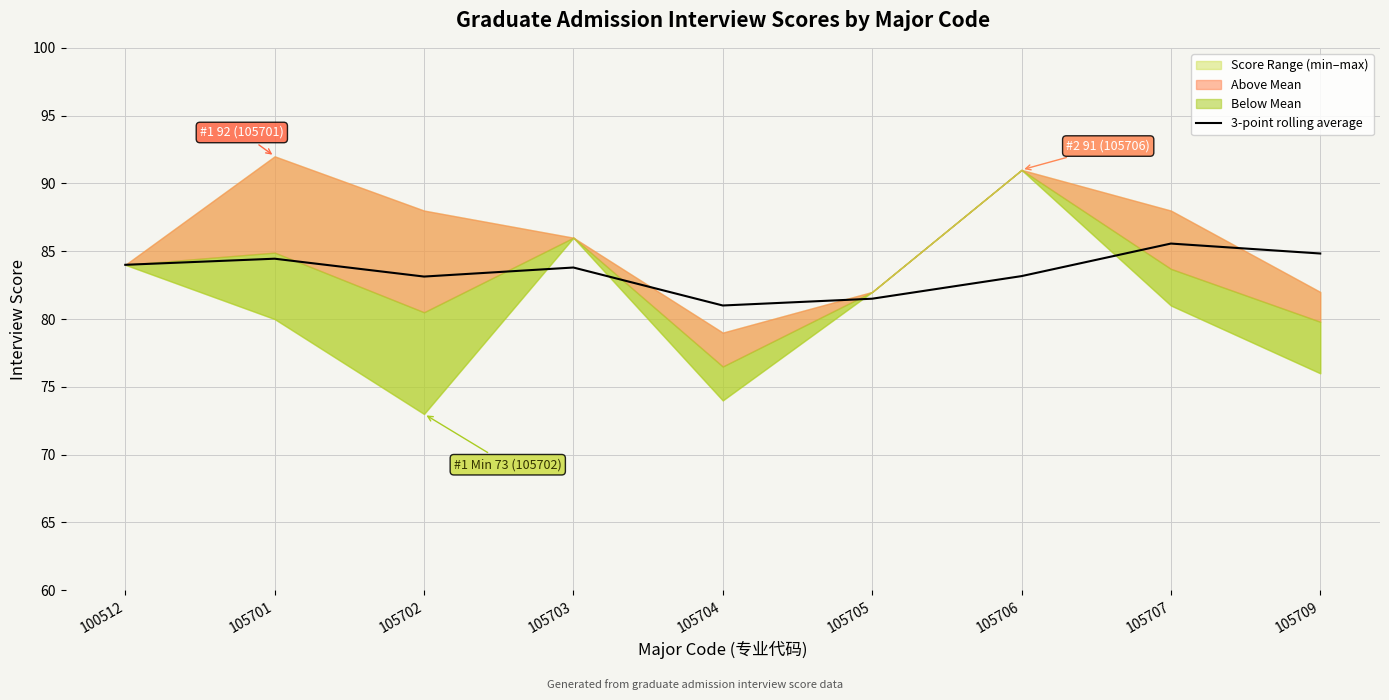

What is the difference between the second highest and second lowest values?

3.3